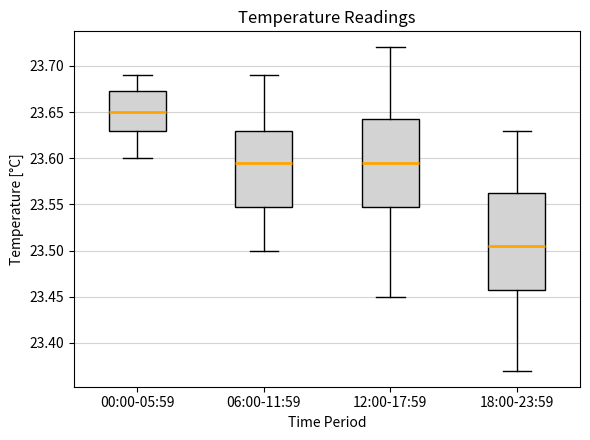

Where is the lower edge of the box for 00:00-05:59 on the y-axis? The values are not printed on the chart, so give them approximately, as read against the axis.

23.630